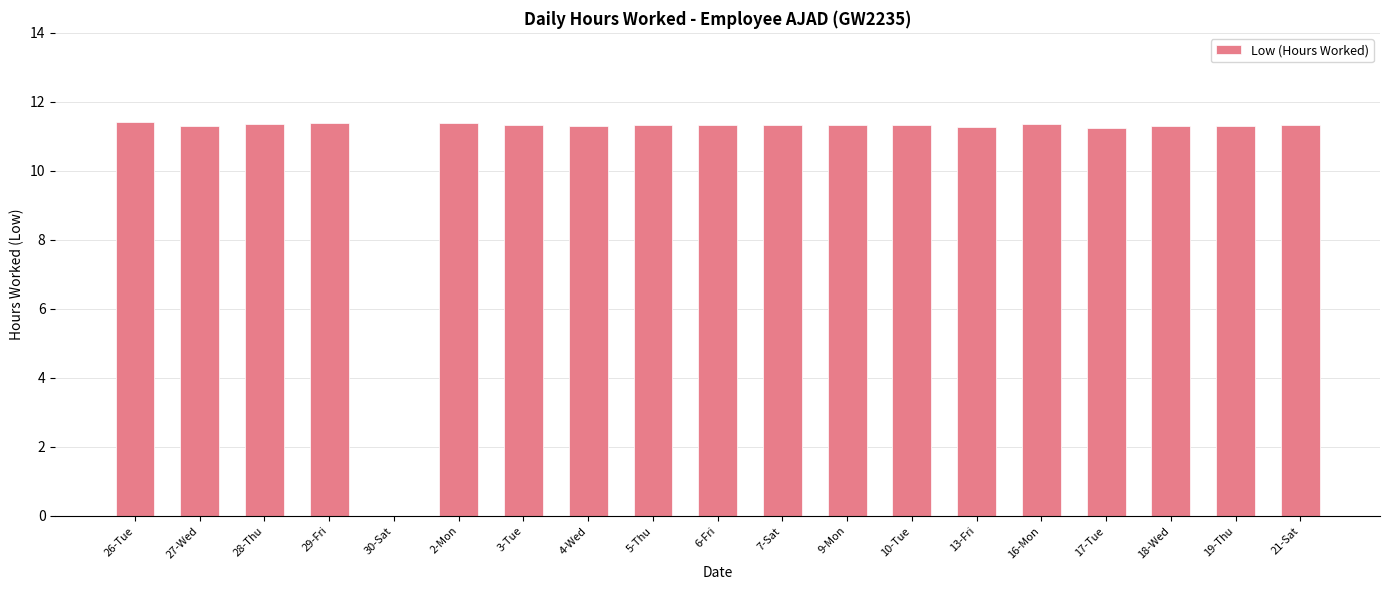

Is it true that the value at 19-Thu is 7.8?

False